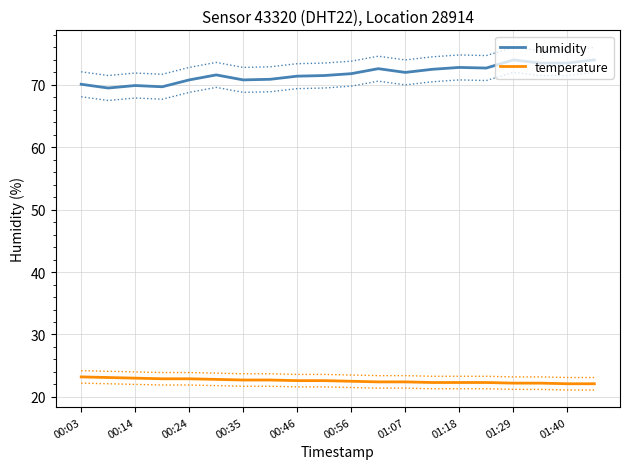

True or false: humidity and temperature intersect in this chart.

False